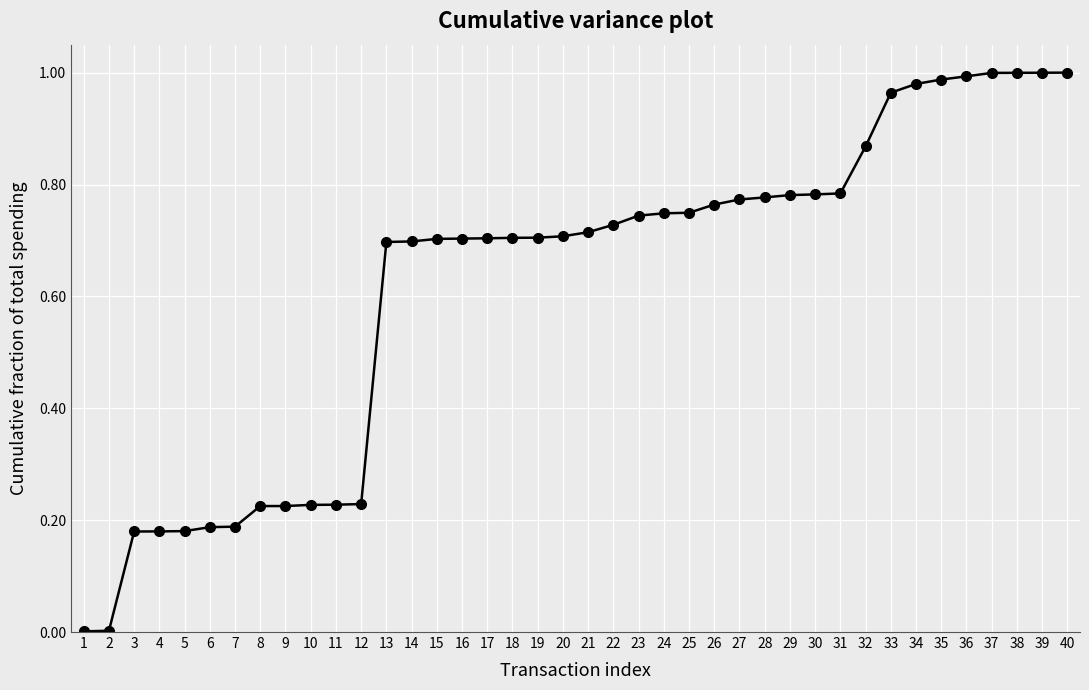

True or false: the data shows 0.7 at 14.

True